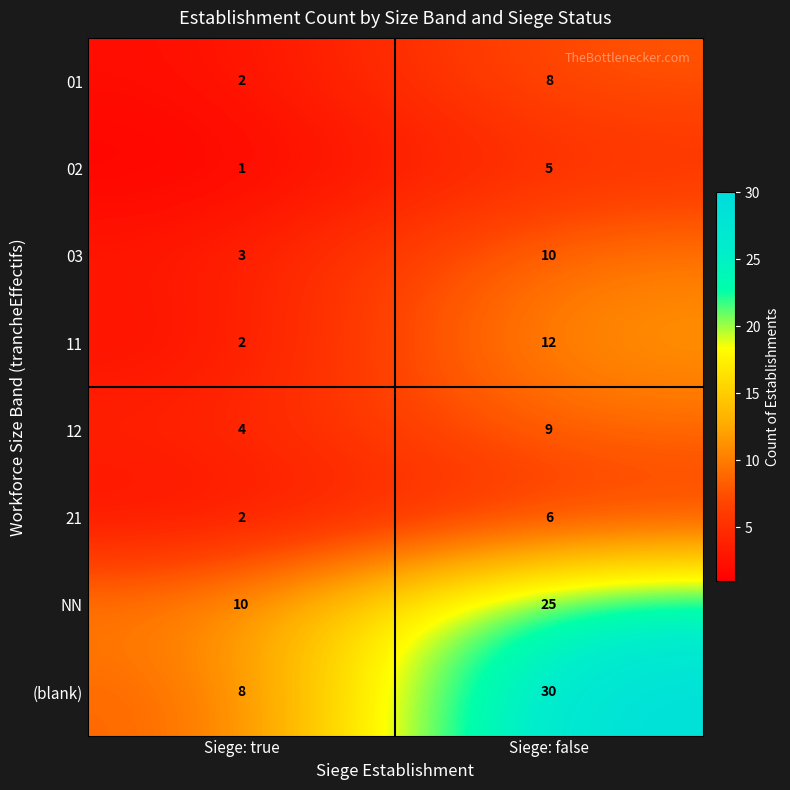

Is it true that 11 equals 1 at Siege: true?

False